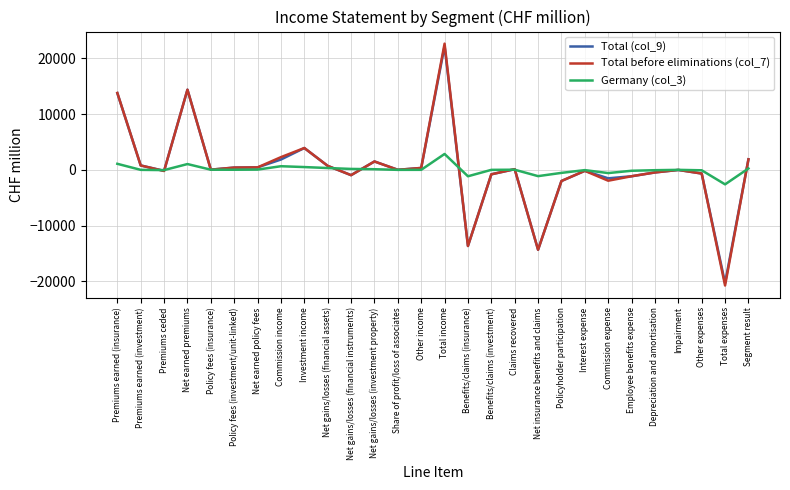

How many distinct data groups are displayed?

3